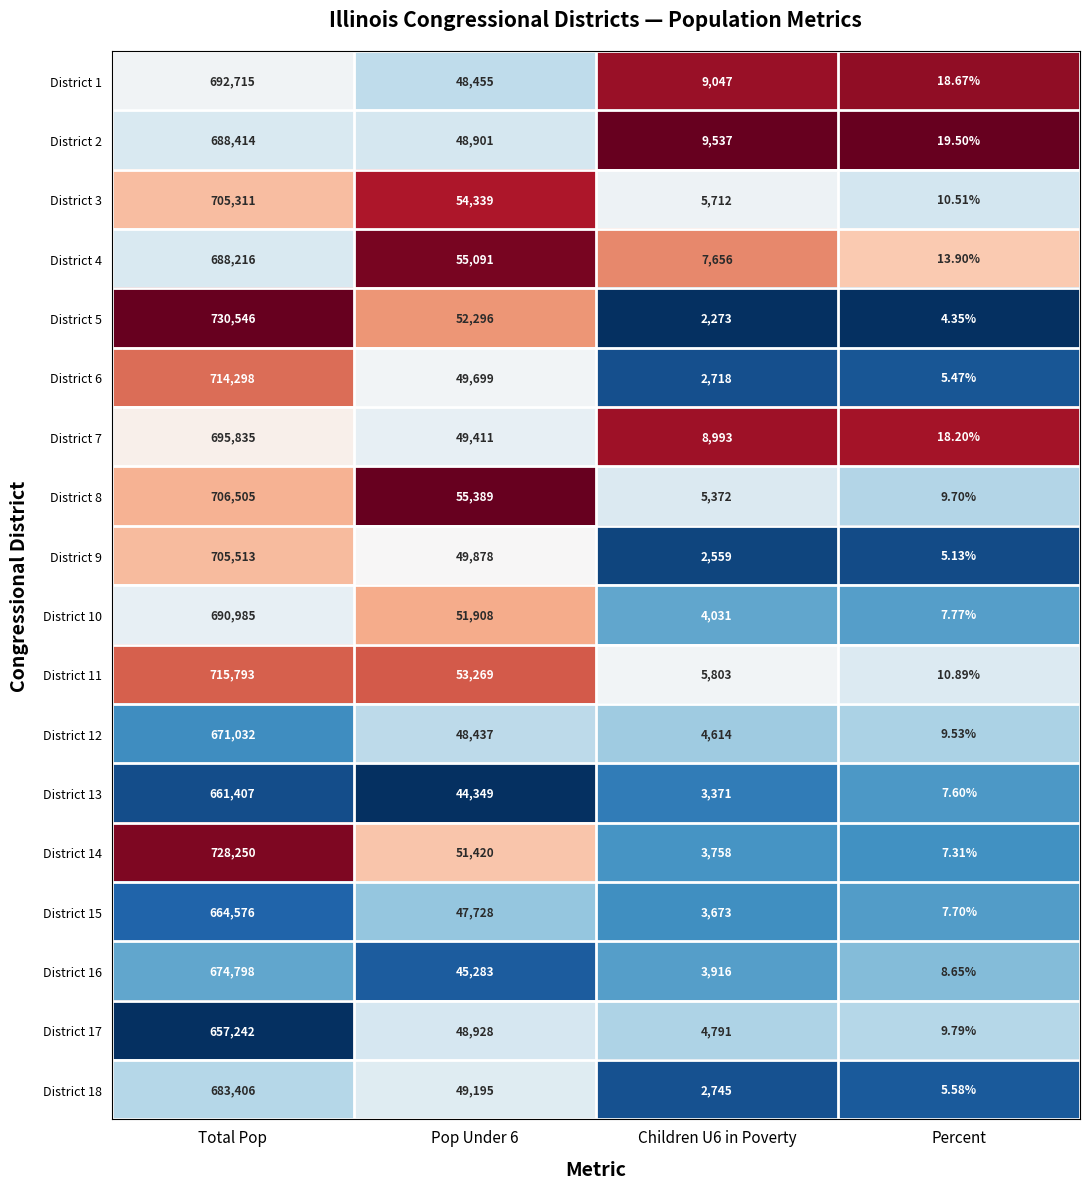

At which label does District 7 first exceed 49411?

Total Pop